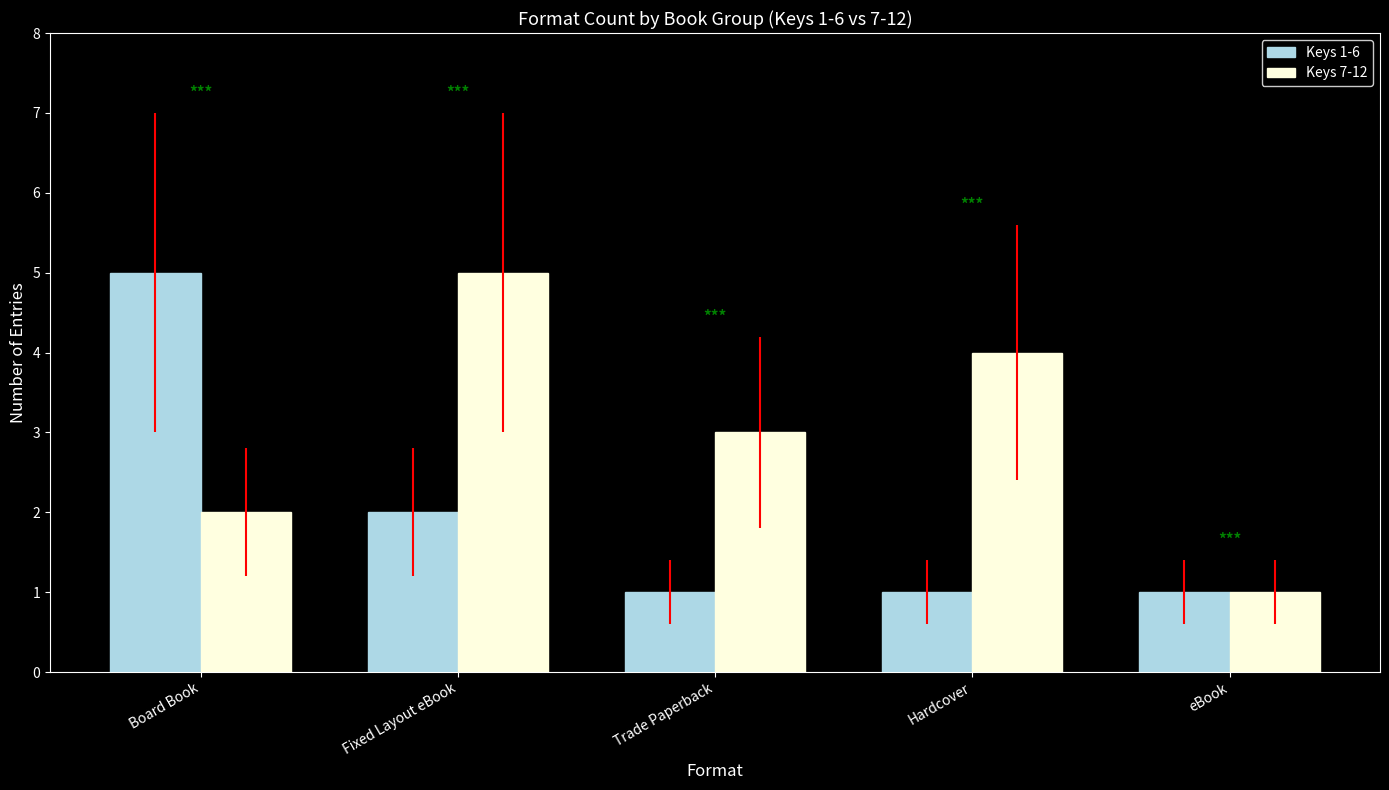

What is the spread (max minus min) of values at Fixed Layout eBook?

3